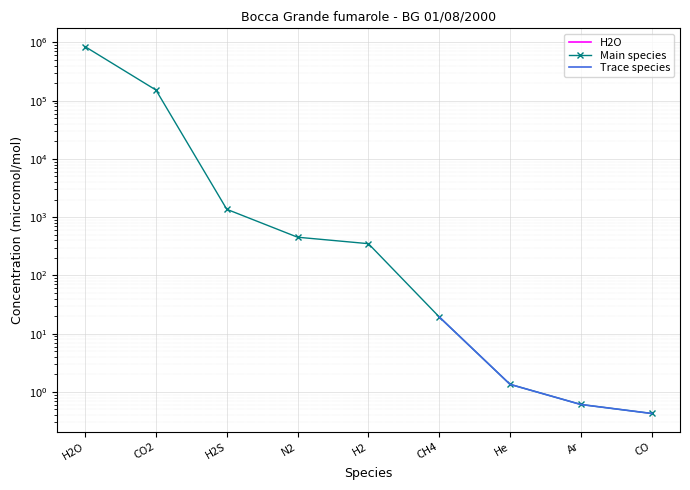

Is the value of Trace species at Ar greater than the value of H2O at H2?

No